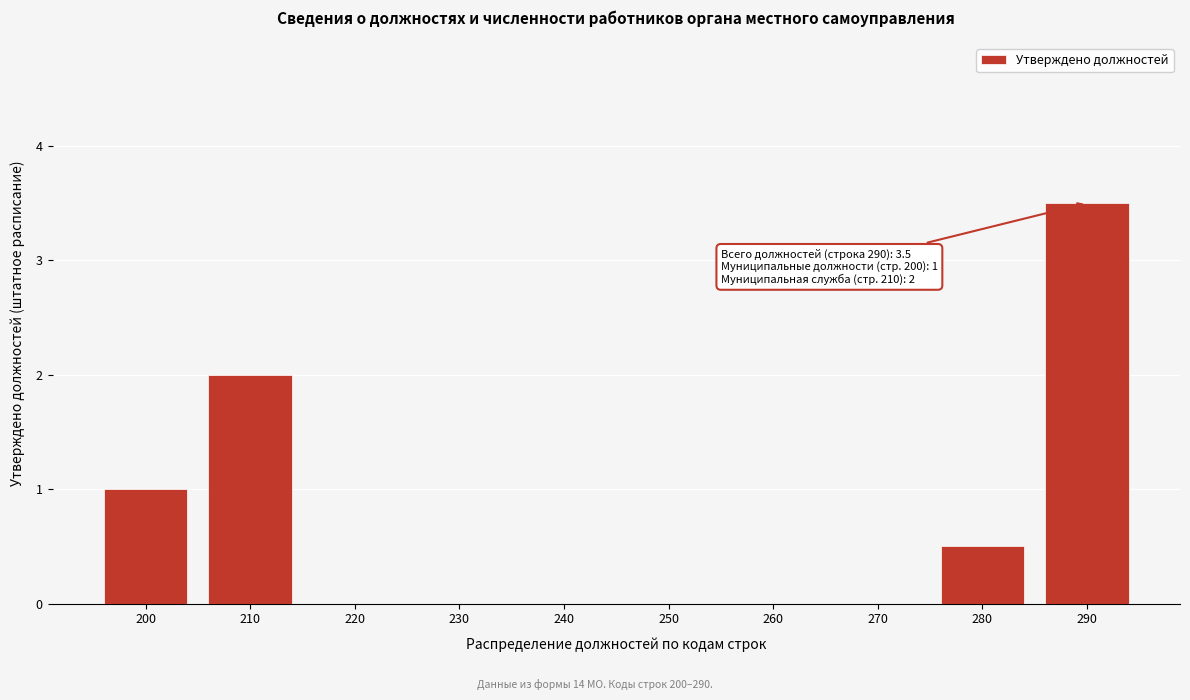

Reading left to right, transcribe all the data shown in this chart.

200=1.0	210=2.0	220=0.0	230=0.0	240=0.0	250=0.0	260=0.0	270=0.0	280=0.5	290=3.5